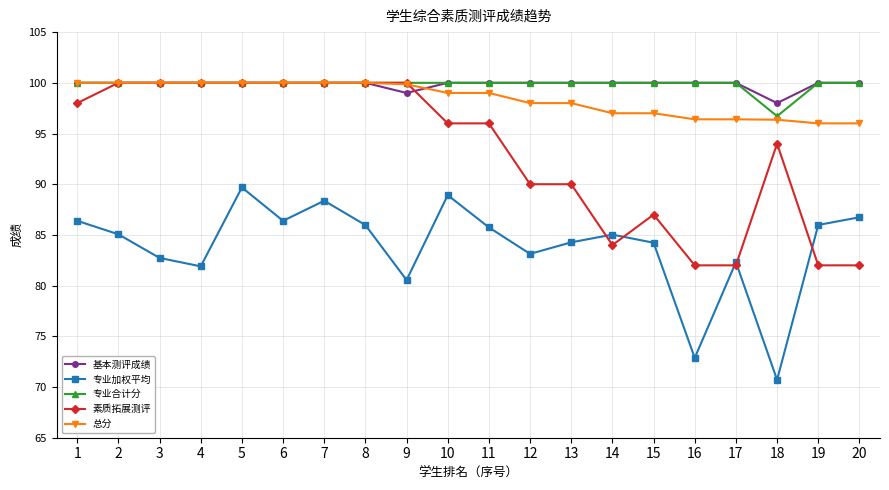

Does the chart have visible grid lines?

Yes